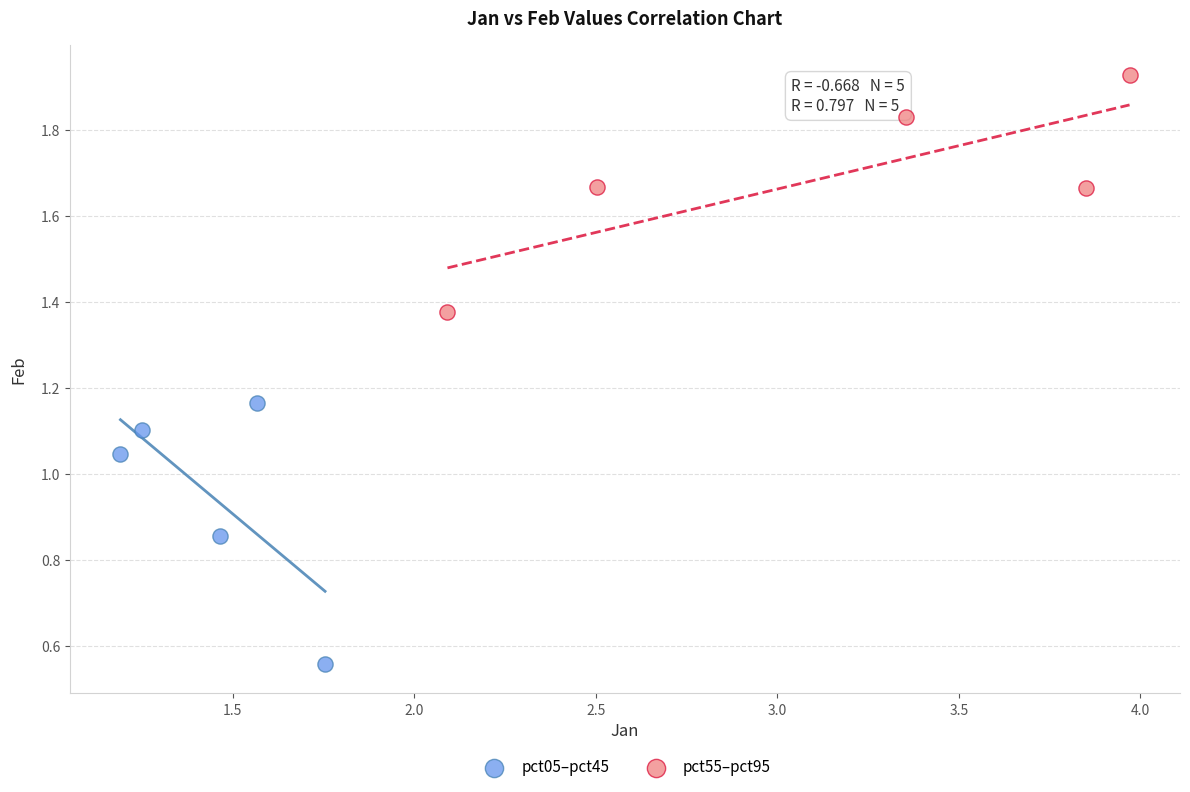

What are all the series names shown in the legend?

pct05–pct45, pct55–pct95